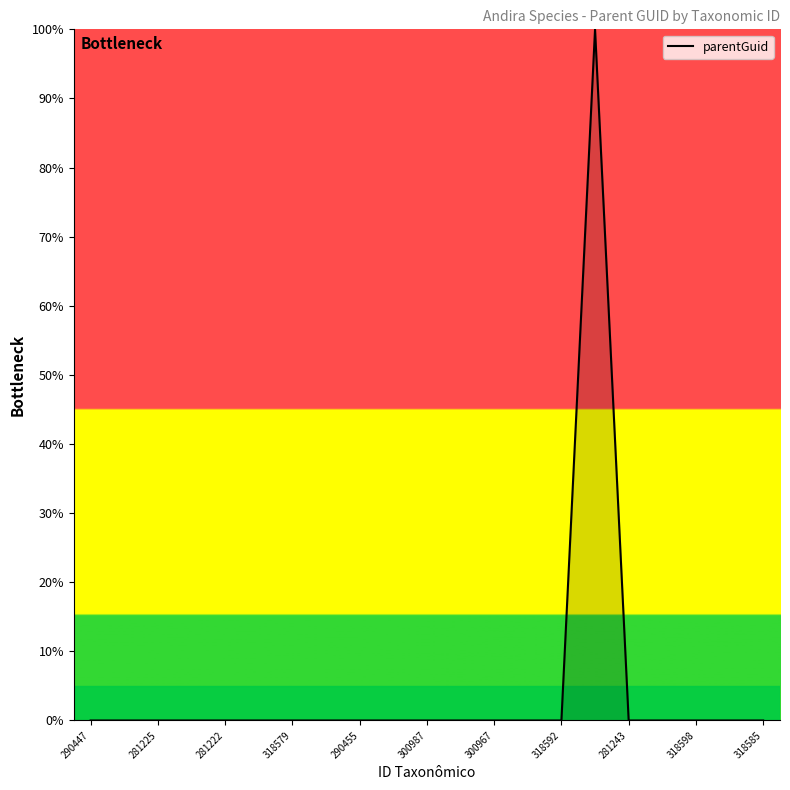

What is the greatest value displayed?

100